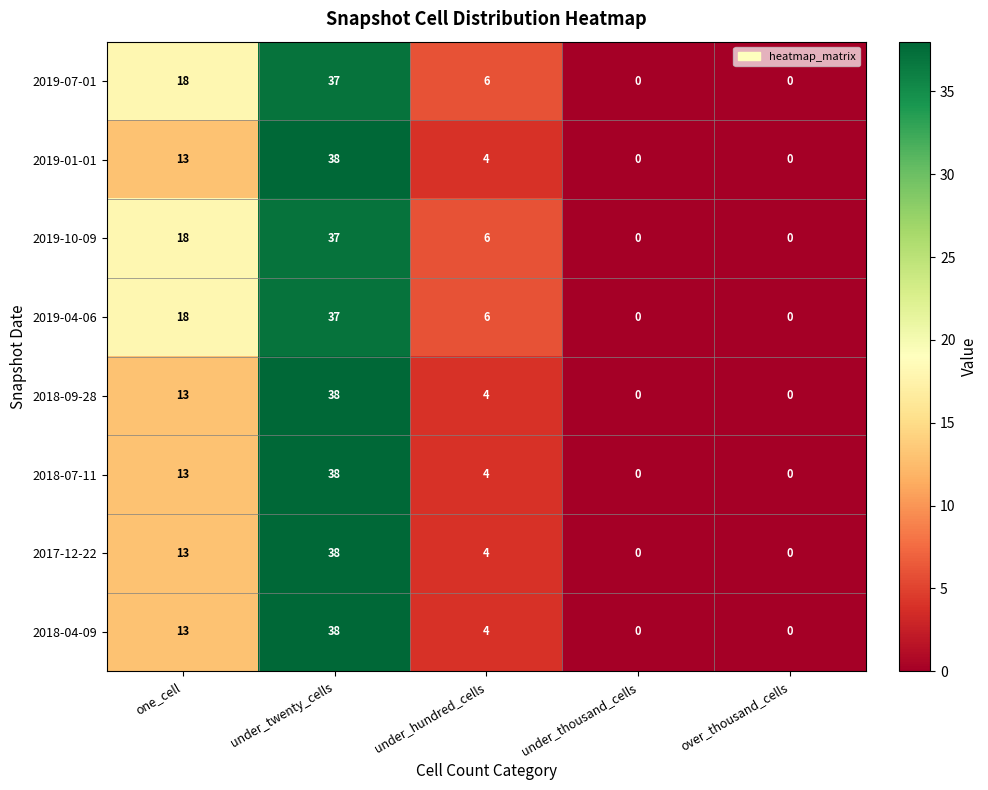

How many data points in 2019-10-09 are less than 6?

2